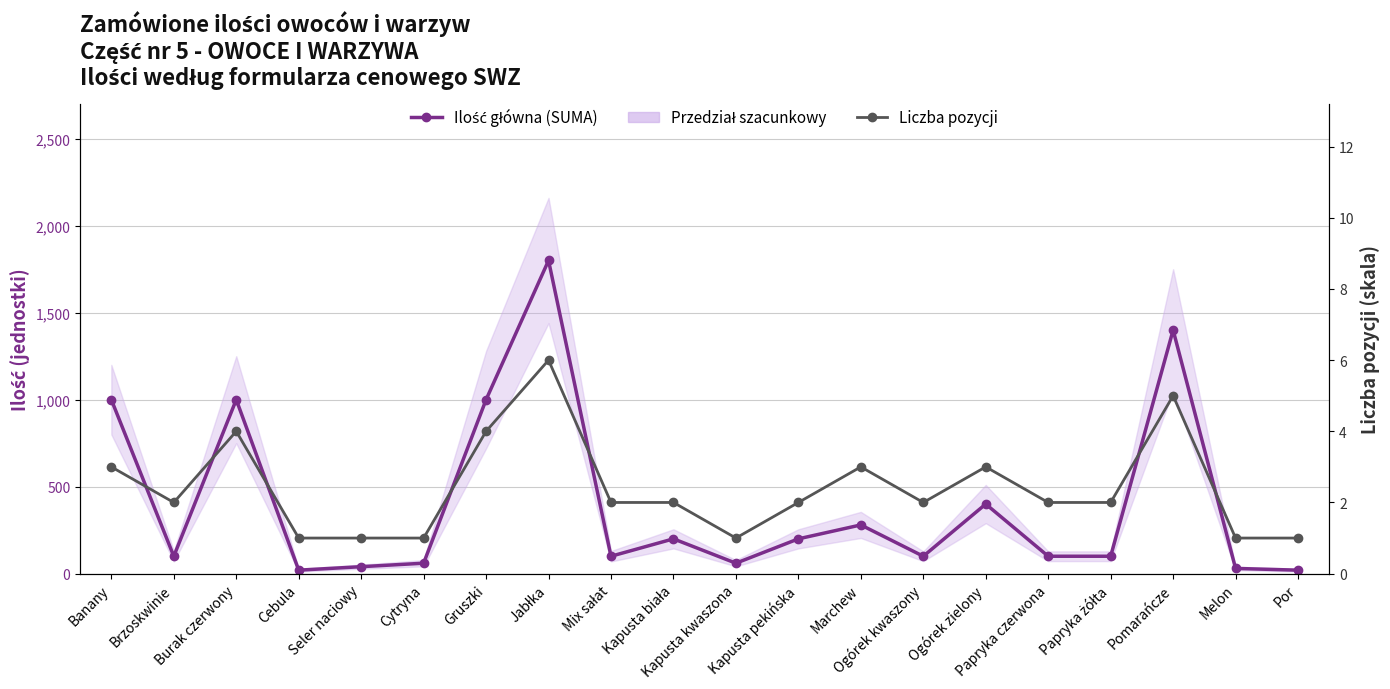

Reading left to right, what are all the values shown in this chart?

Ilość główna (SUMA): 1000	100	1000	20	40	60	1000	1800	100	200	60	200	280	100	400	100	100	1400	30	20
Liczba pozycji: 3	2	4	1	1	1	4	6	2	2	1	2	3	2	3	2	2	5	1	1